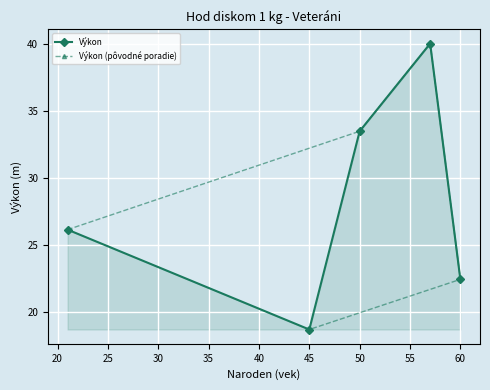

True or false: Výkon has a value of 33.6 at 60.

False